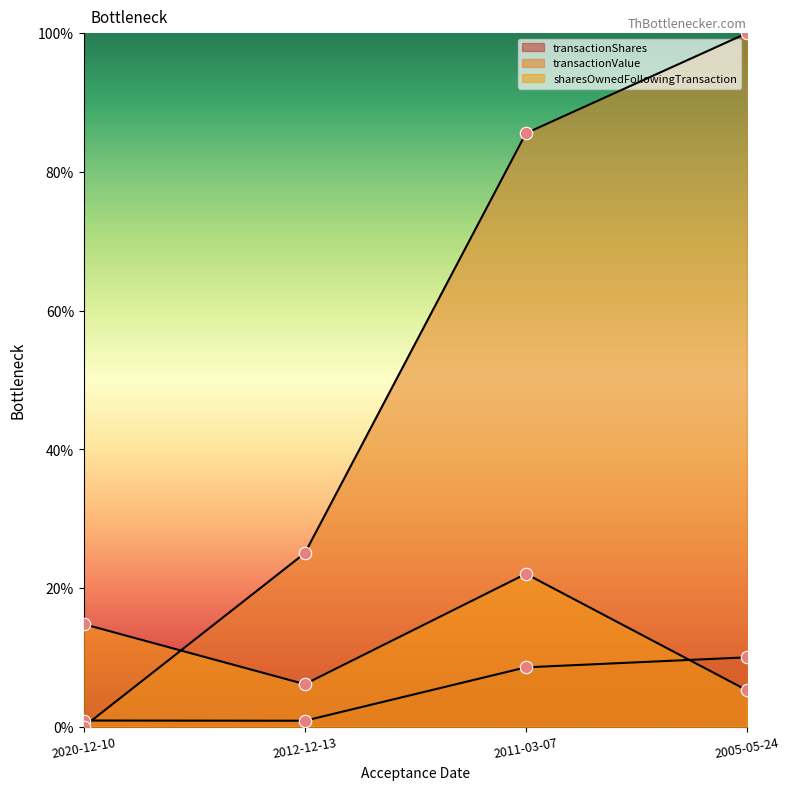

Which series contains the lowest Y value?

transactionValue